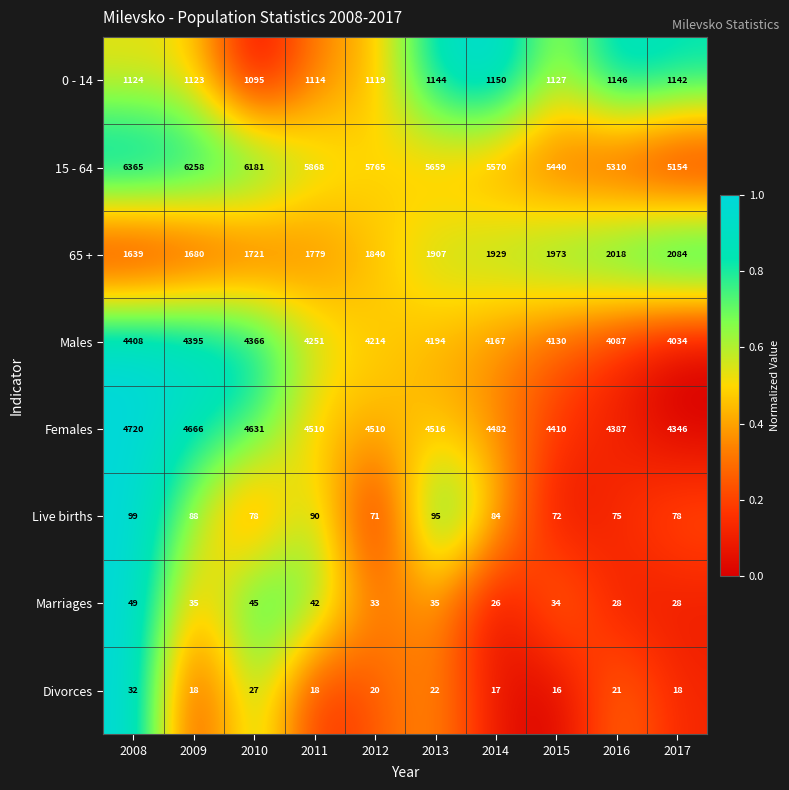

List the series in order of their peak value, lowest first.

Divorces, Marriages, Live births, 0 - 14, 65 +, Males, Females, 15 - 64